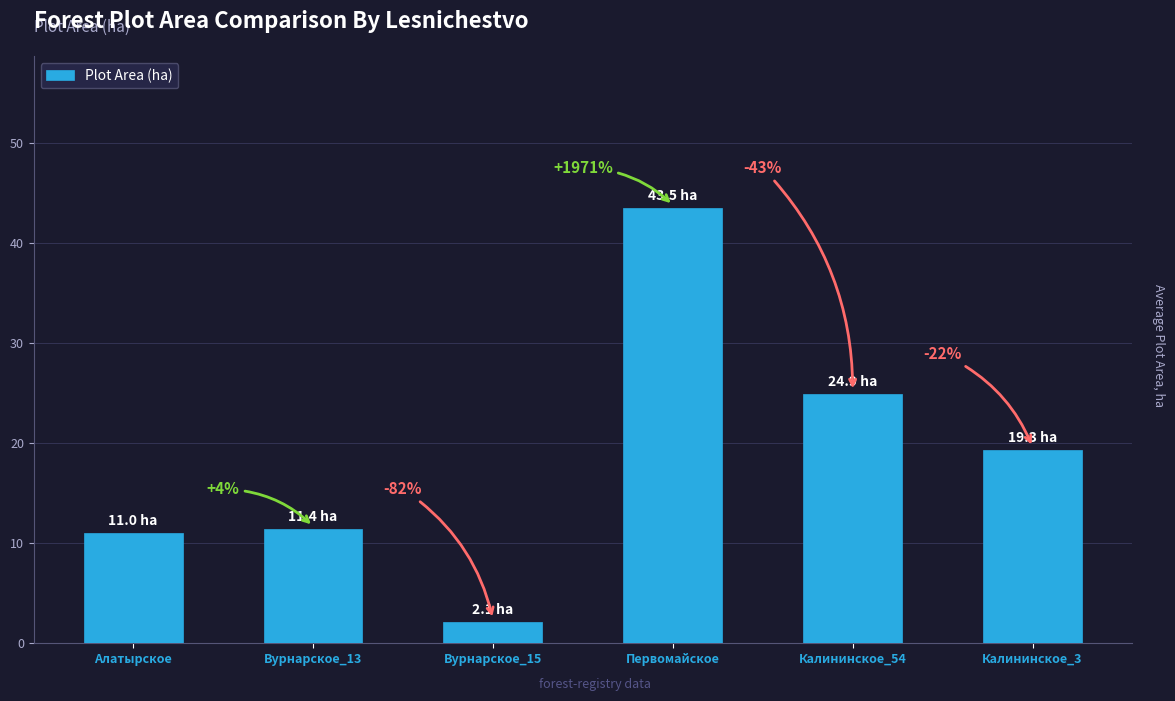

What is the difference between the values at Вурнарское_15 and Калининское_54?

22.8